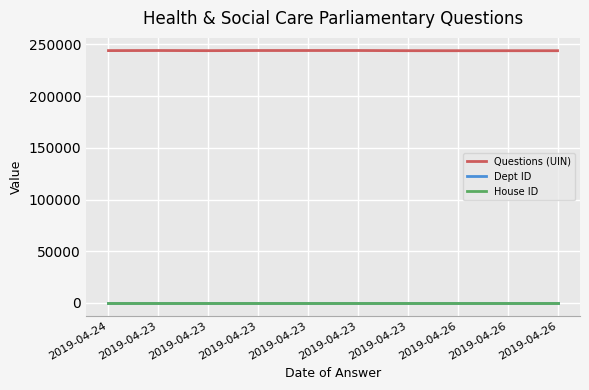

Does the chart have visible grid lines?

Yes